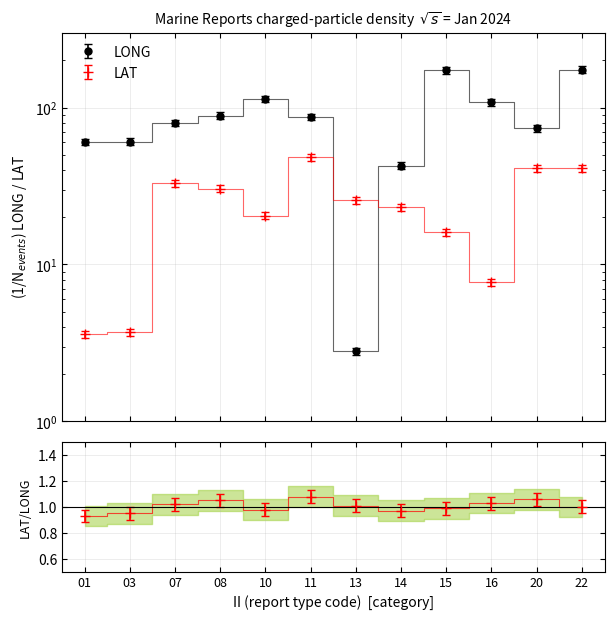

What is the total value across all series at 10?

134.1